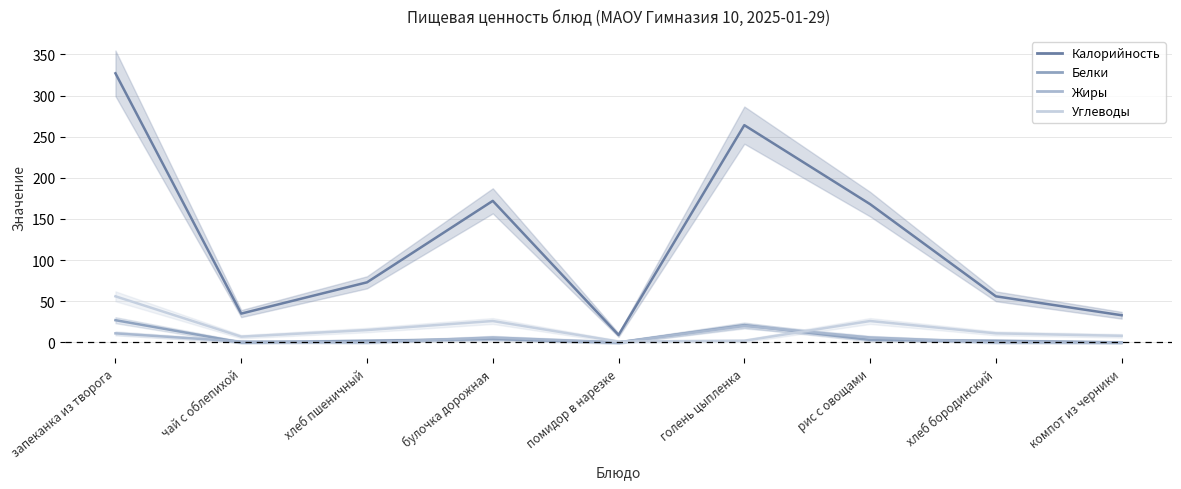

Reading left to right, transcribe all the data shown in this chart.

Калорийность: 327	35	73	172	9	264	168	56	33
Белки: 27	0	2	4	0	21	3	2	0
Жиры: 11	1	0	6	0	20	6	0	0
Углеводы: 56	7	15	26	1	2	26	11	8